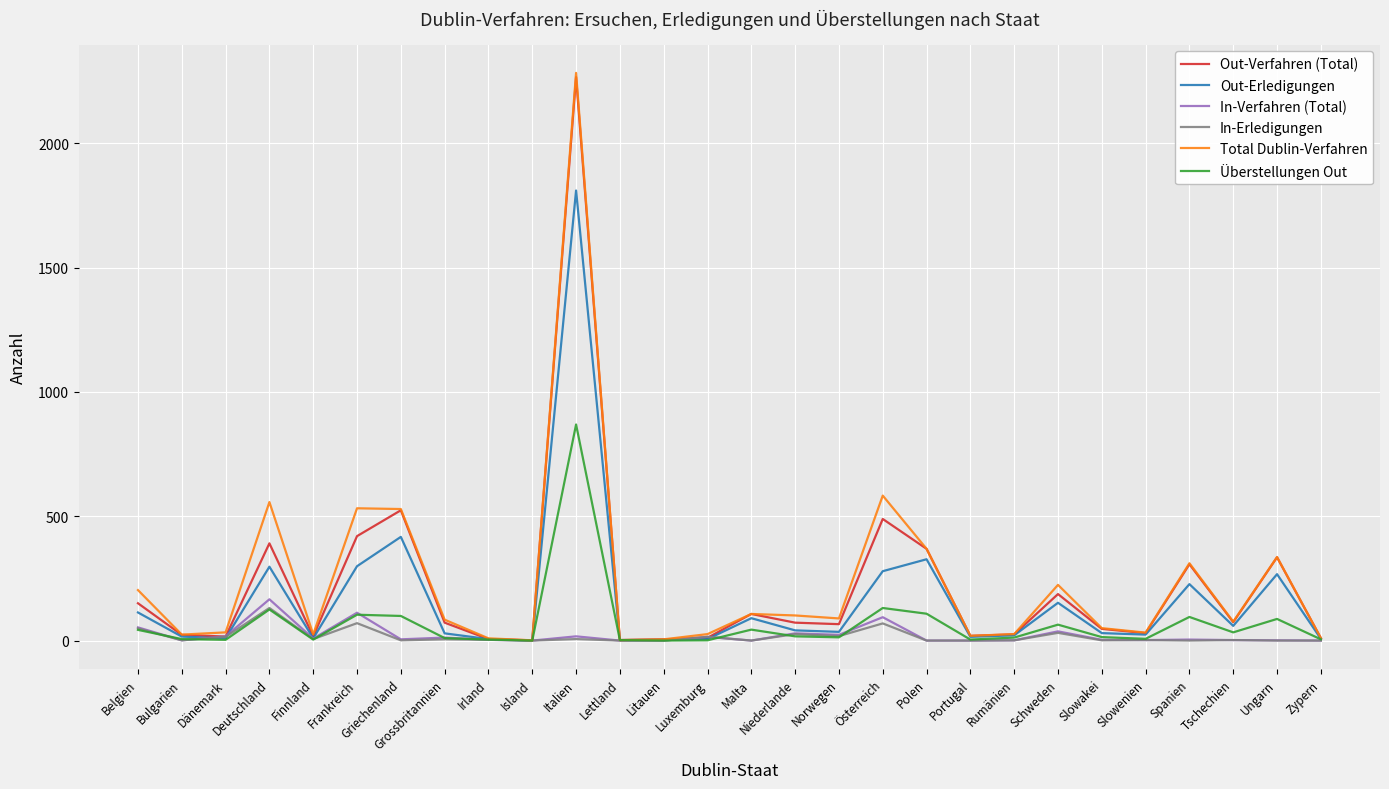

What is the maximum value shown in the chart?

2283